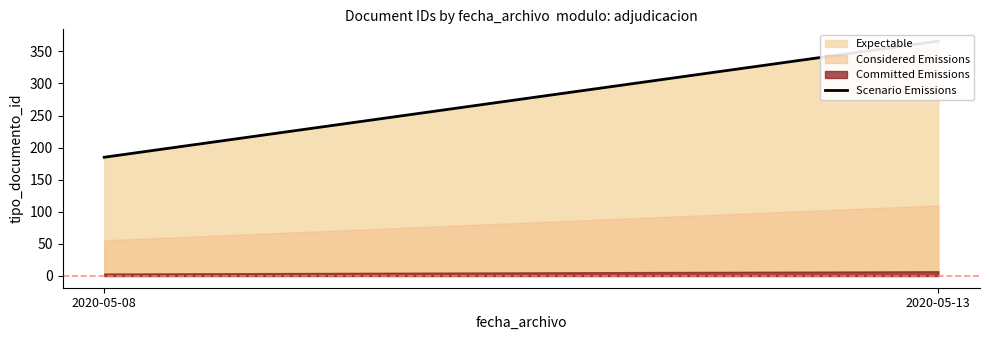

The chart shows a value of 649 at 2020-05-13. True or false?

False